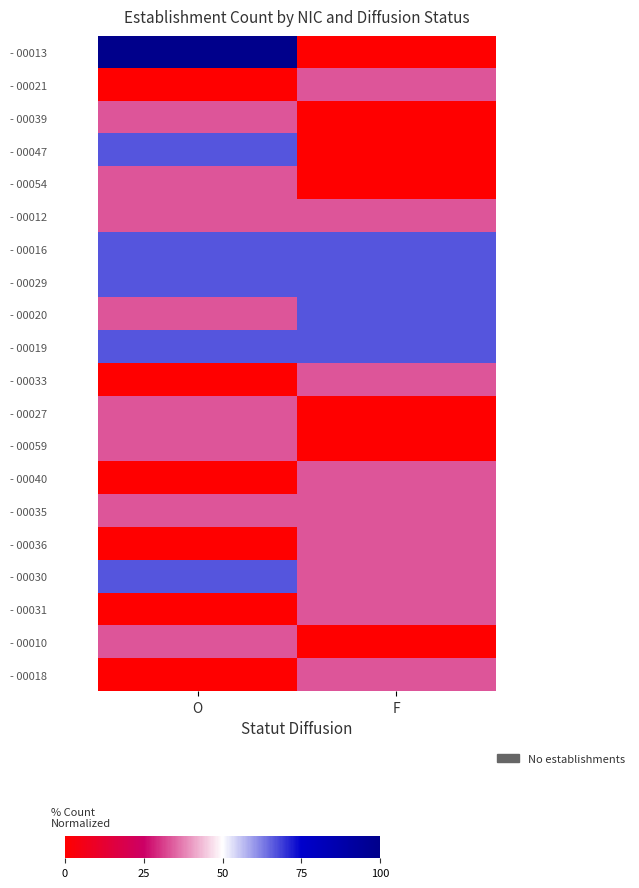

What is the difference between the highest and lowest values at O?

100.0